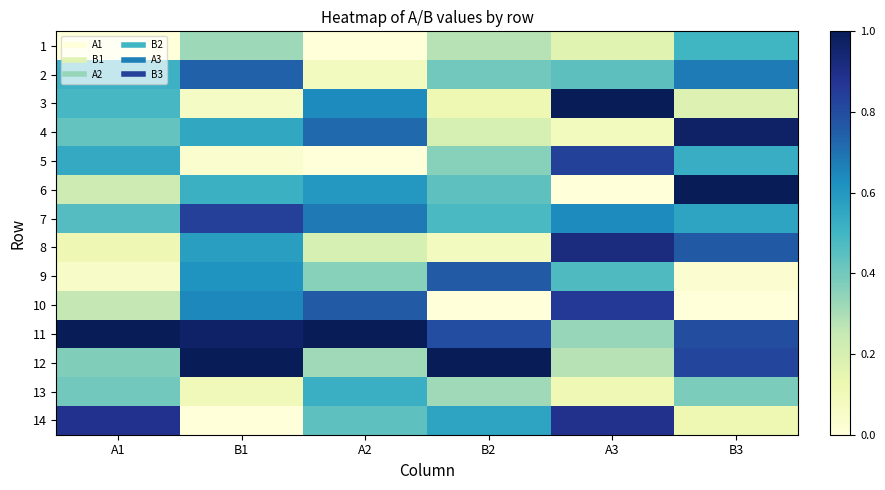

Which category has the highest value across all series?

A3